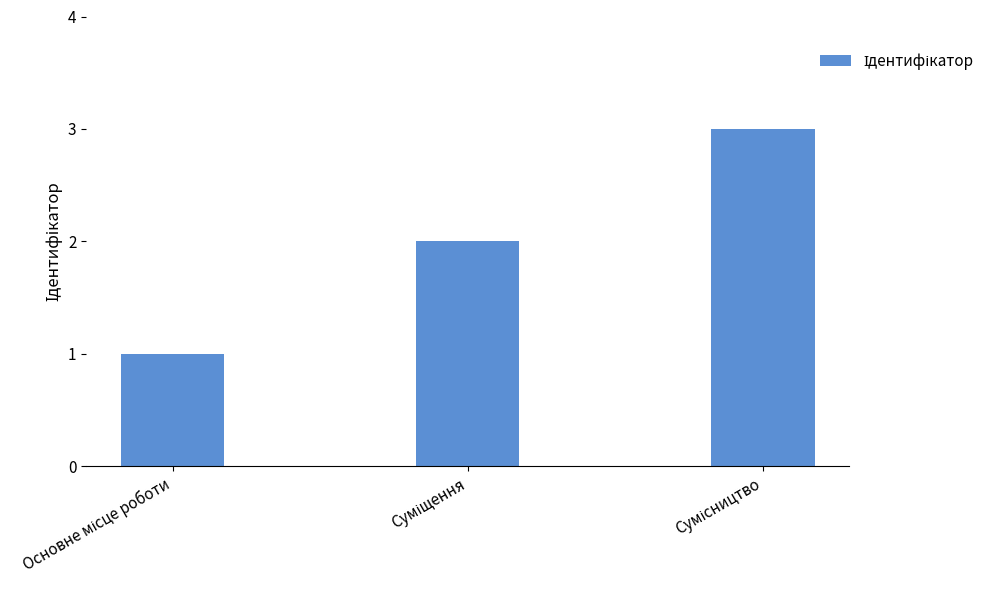

What is the maximum value shown in the chart?

3